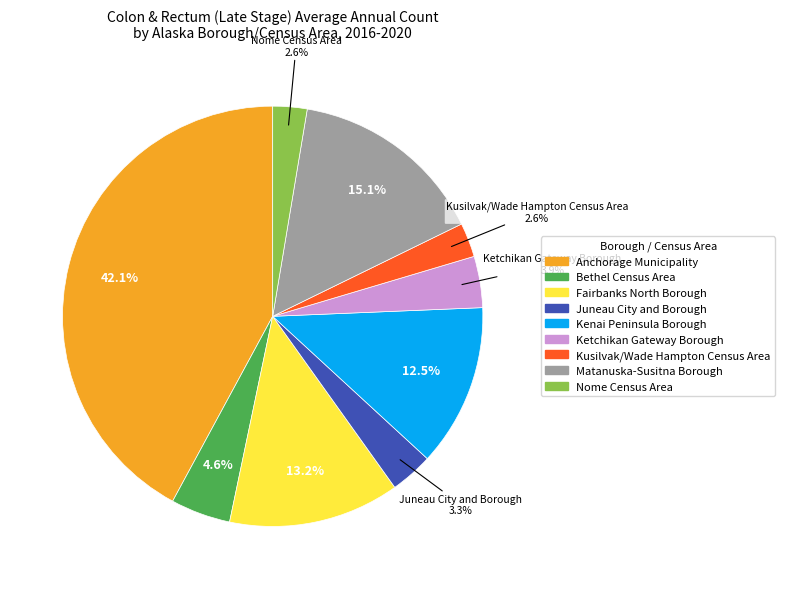

Combined, do Bethel Census Area and Kusilvak/Wade Hampton Census Area account for over 50%?

No